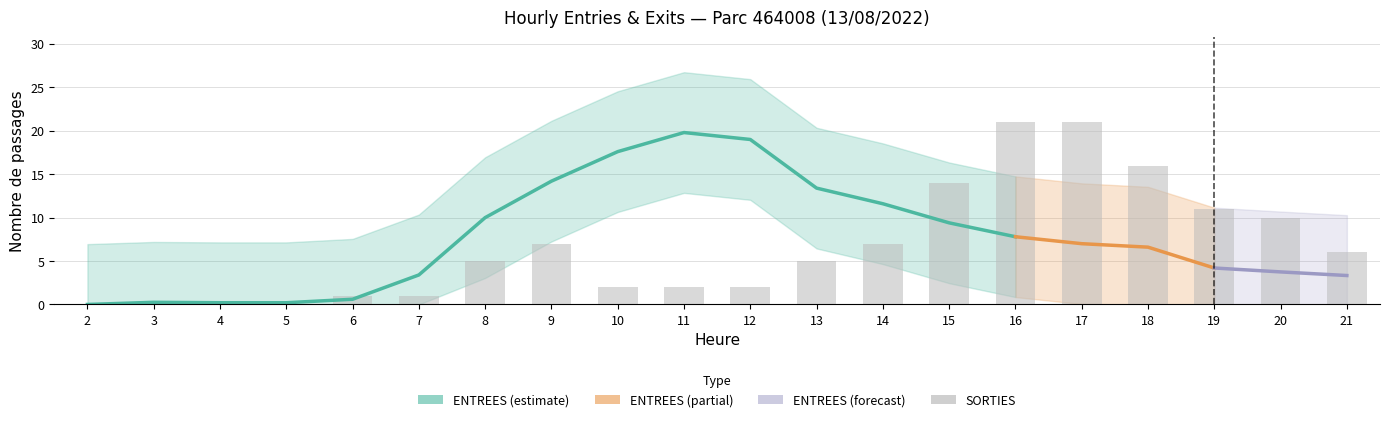

What is the average value?

7